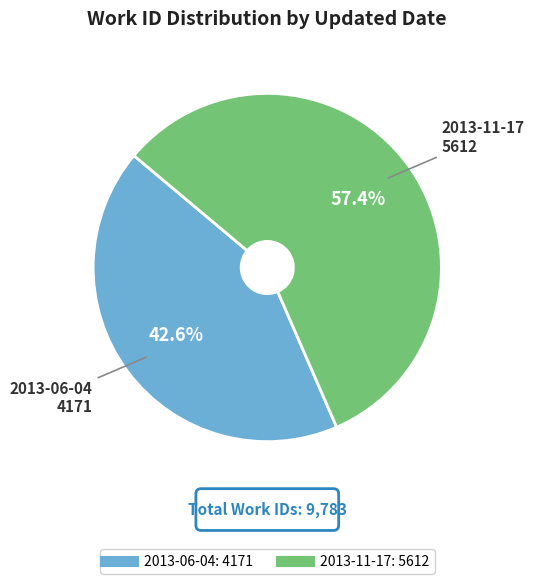

Which has a higher value, 2013-06-04 or 2013-11-17?

2013-11-17